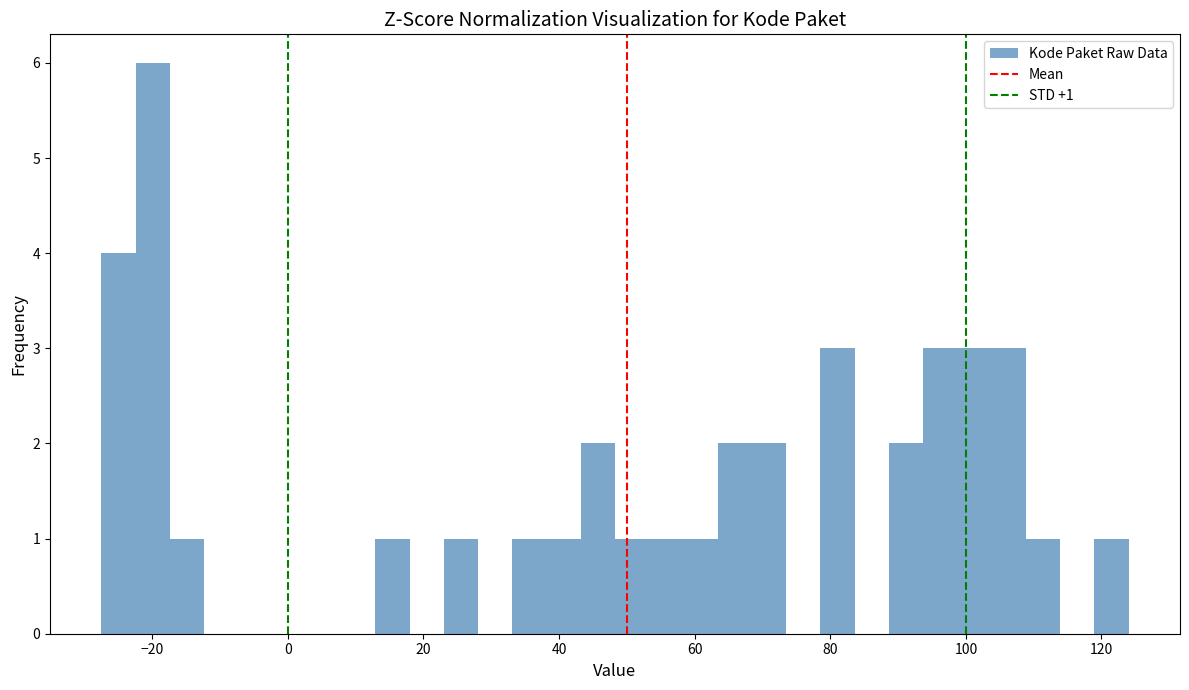

Read against the x-axis, roughly where is the centre of the tallest bar?

-20